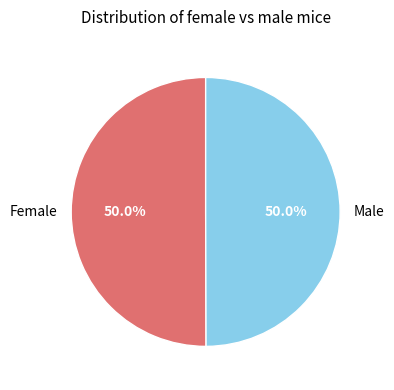

How many slices are in this pie chart?

2